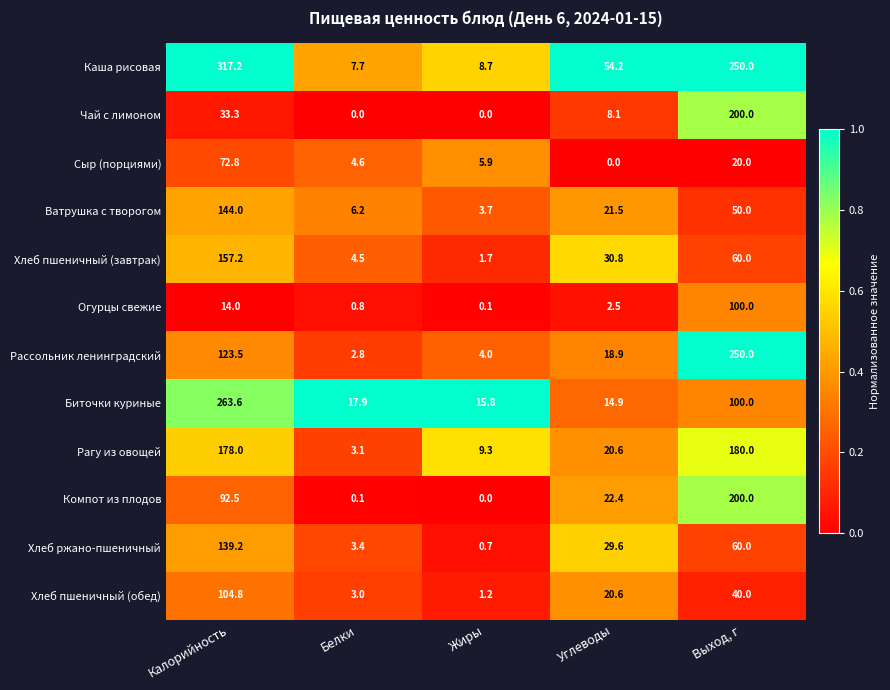

What is the maximum value shown in the chart?

317.2